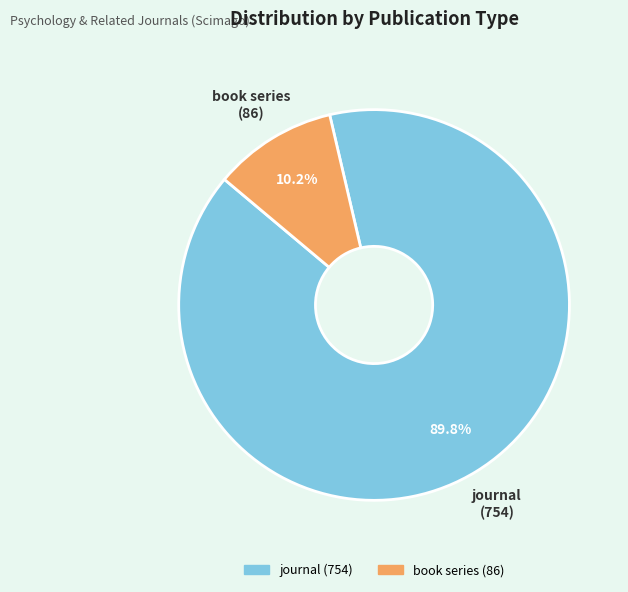

How many segments does this pie chart have?

2